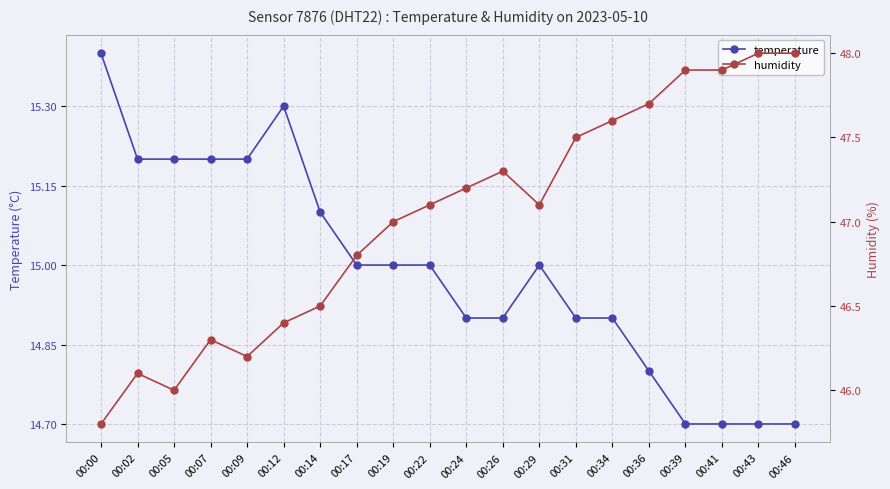

How many data points in temperature are less than 15?

9